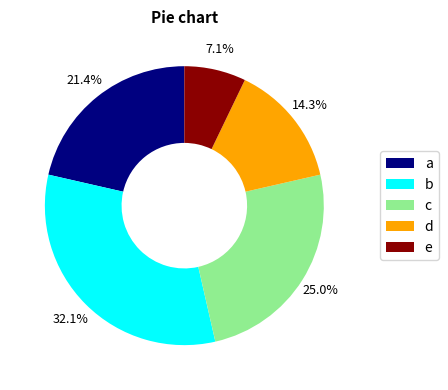

Between d and a, which is larger?

a